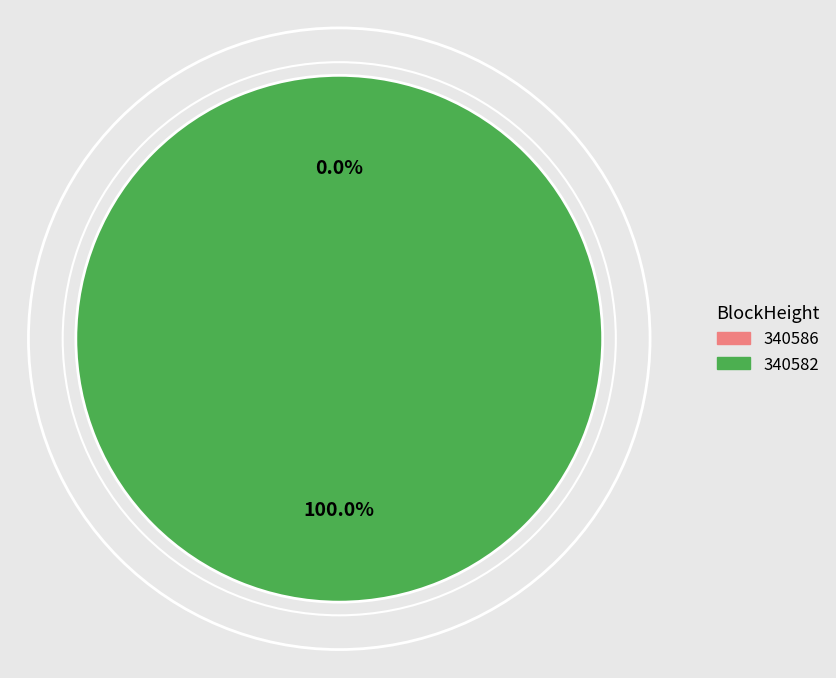

Which category has the biggest portion of the pie?

340582